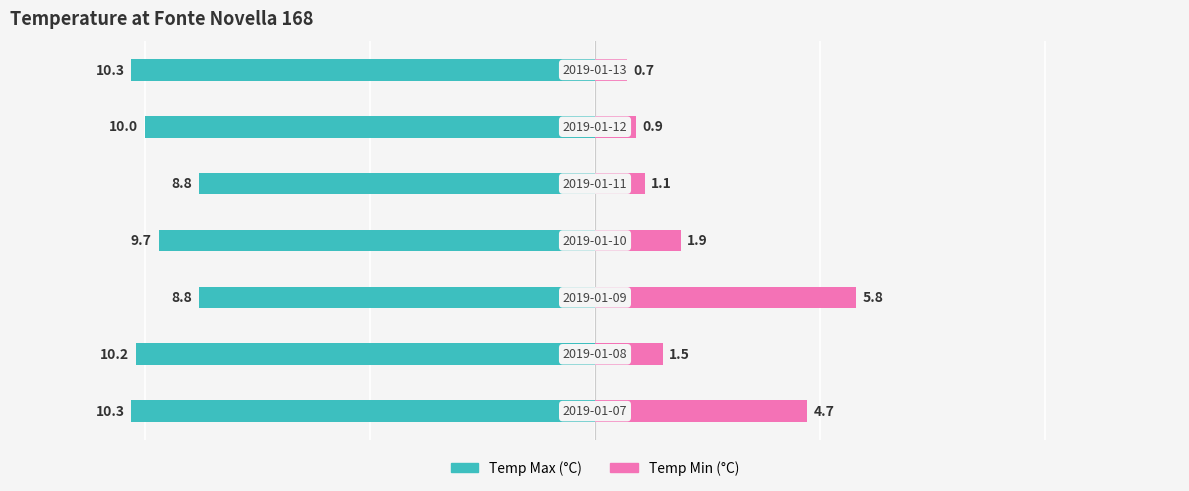

How many values in the Temp Min (°C) series exceed 1?

5